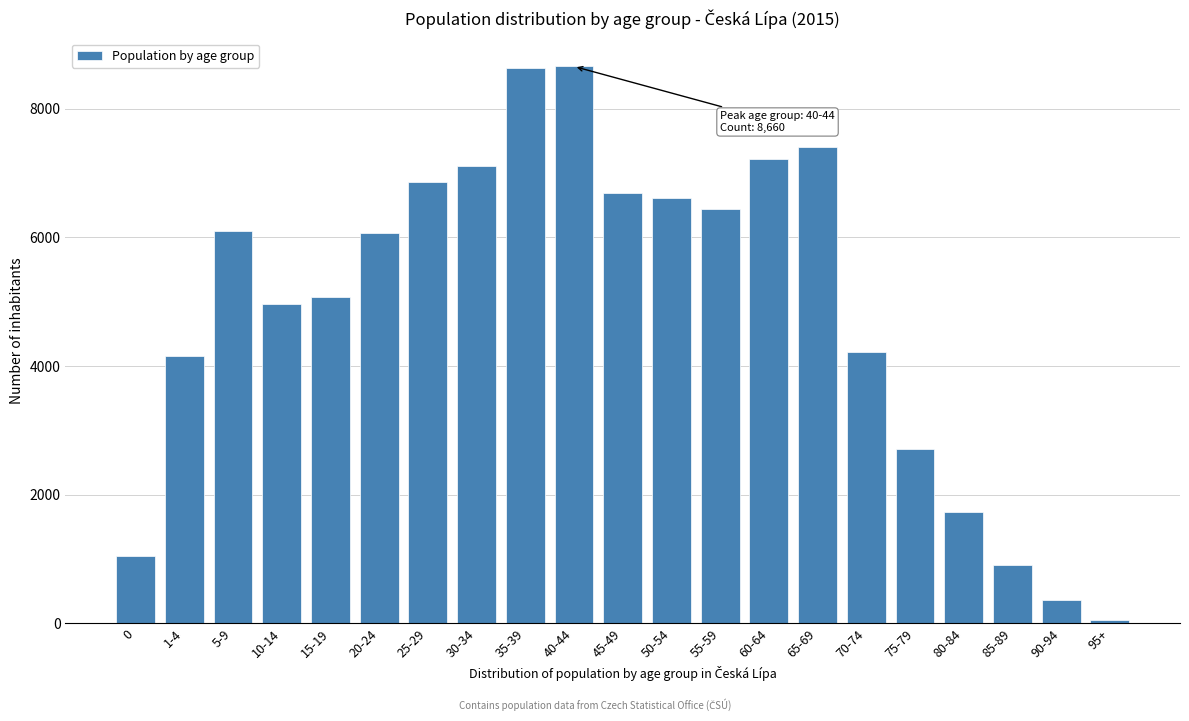

What is the change in value from 15-19 to 50-54?

+1548